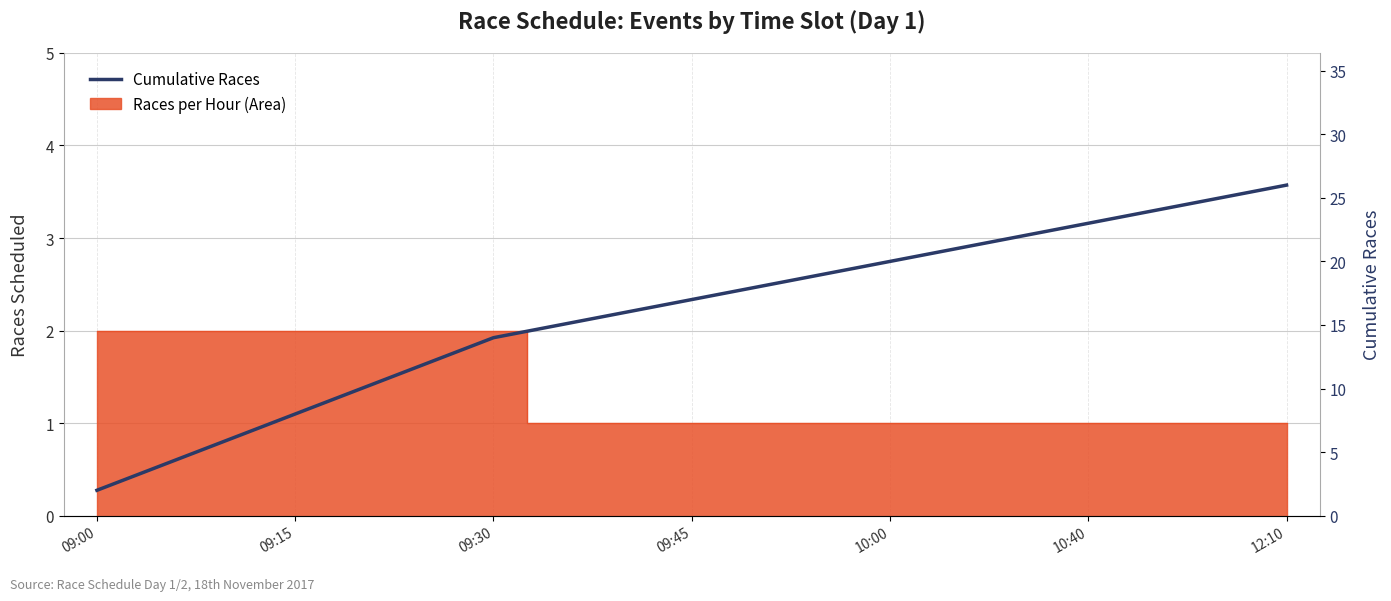

What is the change in value from 14 to 17?

+3